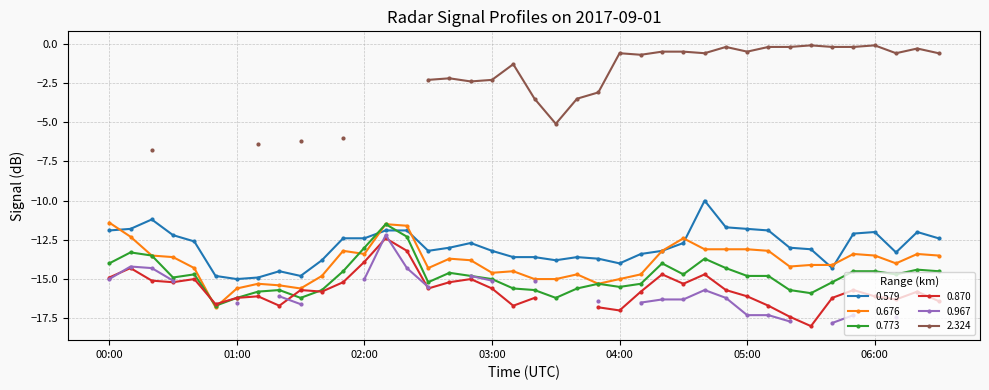

True or false: 0.579 has a value of -18.6 at 03:10.

False